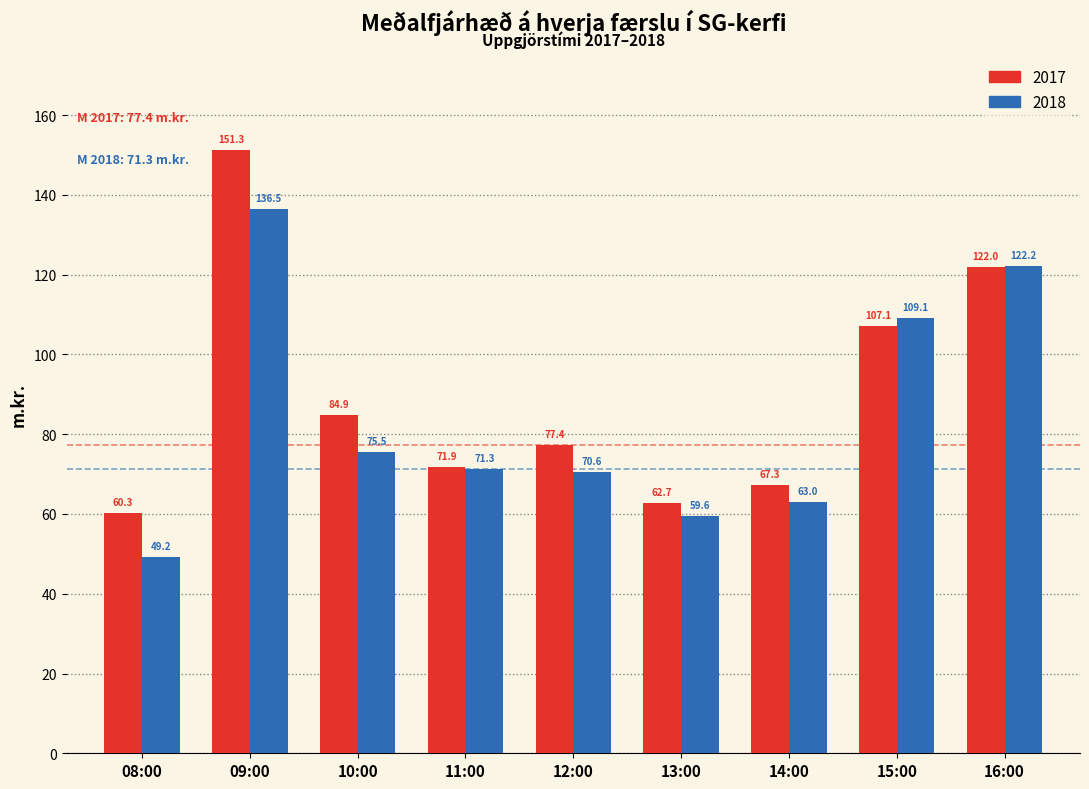

Reading left to right, transcribe all the data shown in this chart.

2017: 08:00=60.3	09:00=151.3	10:00=84.9	11:00=71.9	12:00=77.4	13:00=62.7	14:00=67.3	15:00=107.1	16:00=122.0
2018: 08:00=49.2	09:00=136.5	10:00=75.5	11:00=71.3	12:00=70.6	13:00=59.6	14:00=63.0	15:00=109.1	16:00=122.2